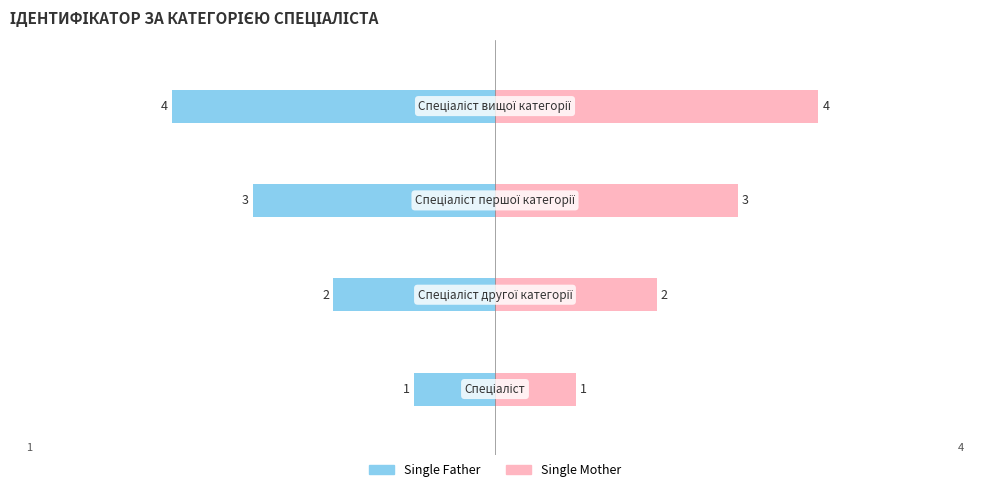

Which series has the largest total across all categories?

Single Mother